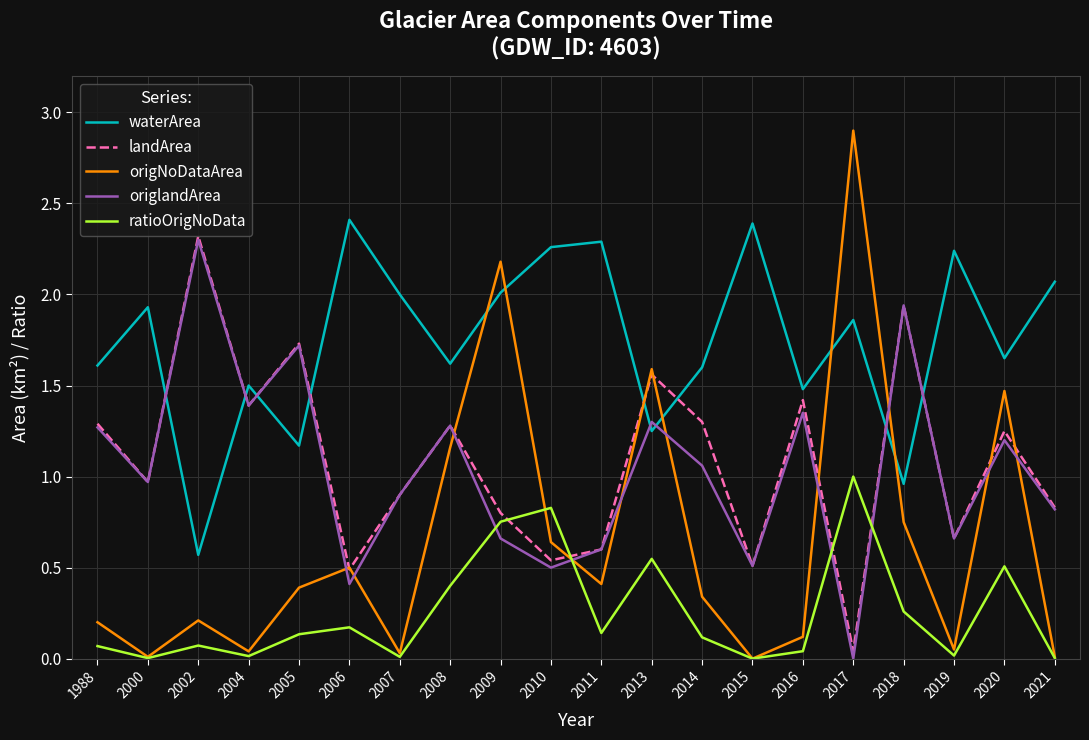

How many times do waterArea and origNoDataArea cross each other?

6